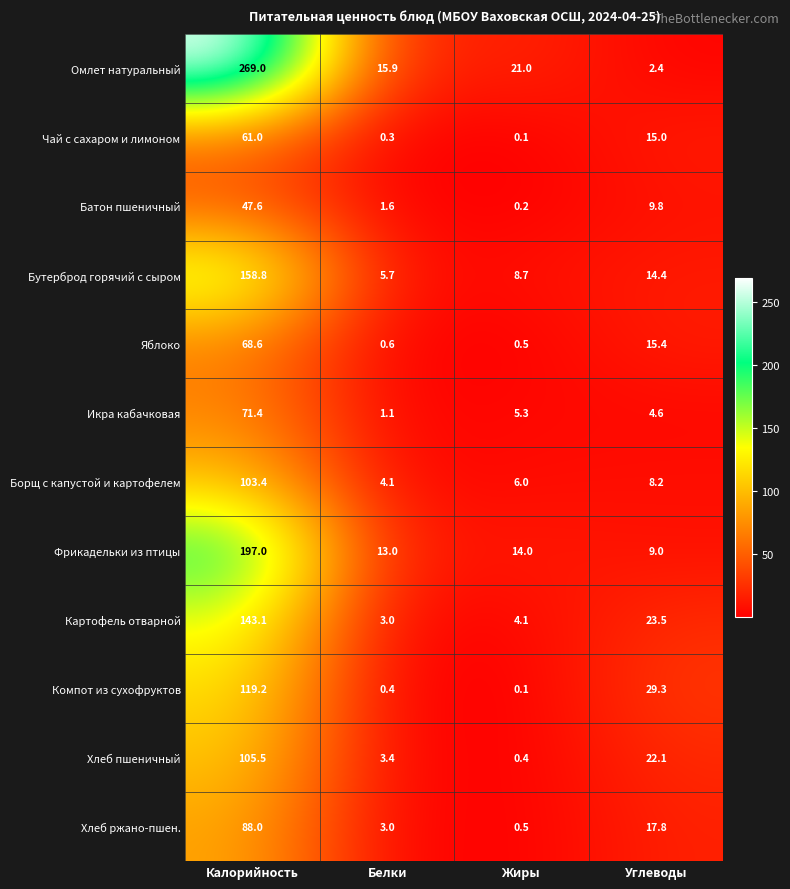

What is the maximum value for Компот из сухофруктов?

119.2